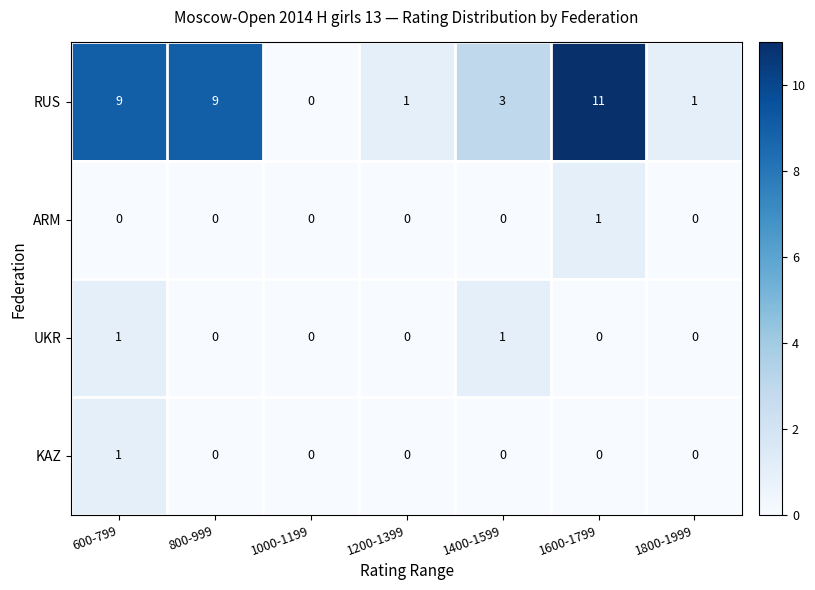

Reading left to right, extract all data points from this chart.

RUS: 600-799=9	800-999=9	1000-1199=0	1200-1399=1	1400-1599=3	1600-1799=11	1800-1999=1
ARM: 600-799=0	800-999=0	1000-1199=0	1200-1399=0	1400-1599=0	1600-1799=1	1800-1999=0
UKR: 600-799=1	800-999=0	1000-1199=0	1200-1399=0	1400-1599=1	1600-1799=0	1800-1999=0
KAZ: 600-799=1	800-999=0	1000-1199=0	1200-1399=0	1400-1599=0	1600-1799=0	1800-1999=0